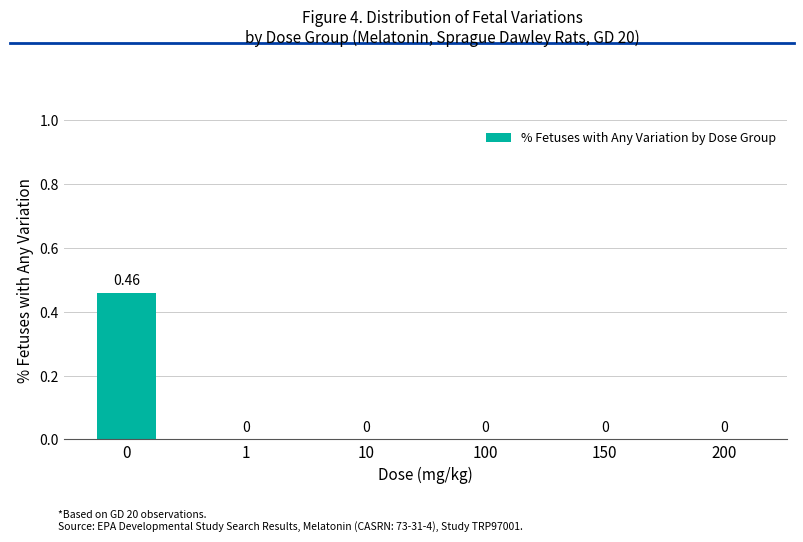

The chart shows a value of 0.0 at 10. True or false?

True